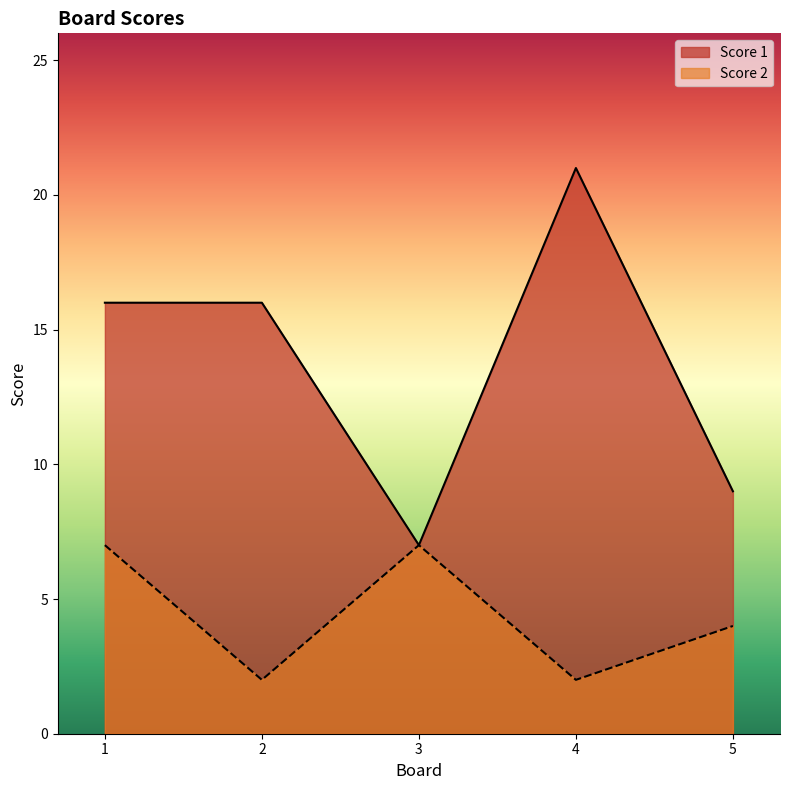

Is it true that Score 1 equals 7 at 3?

True